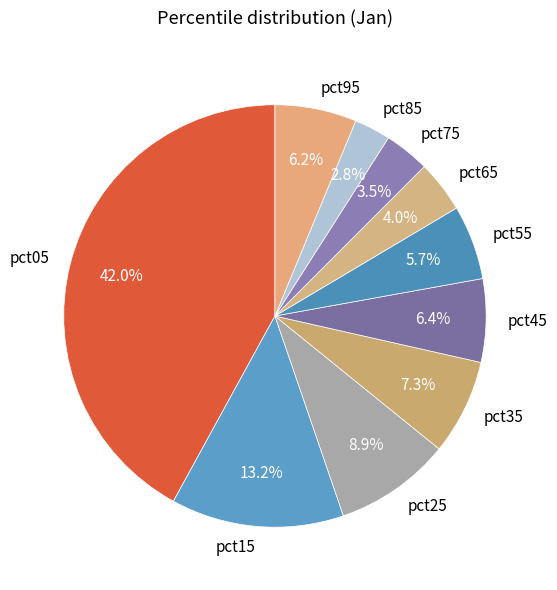

To the nearest percent, what portion does pct35 represent?

7%